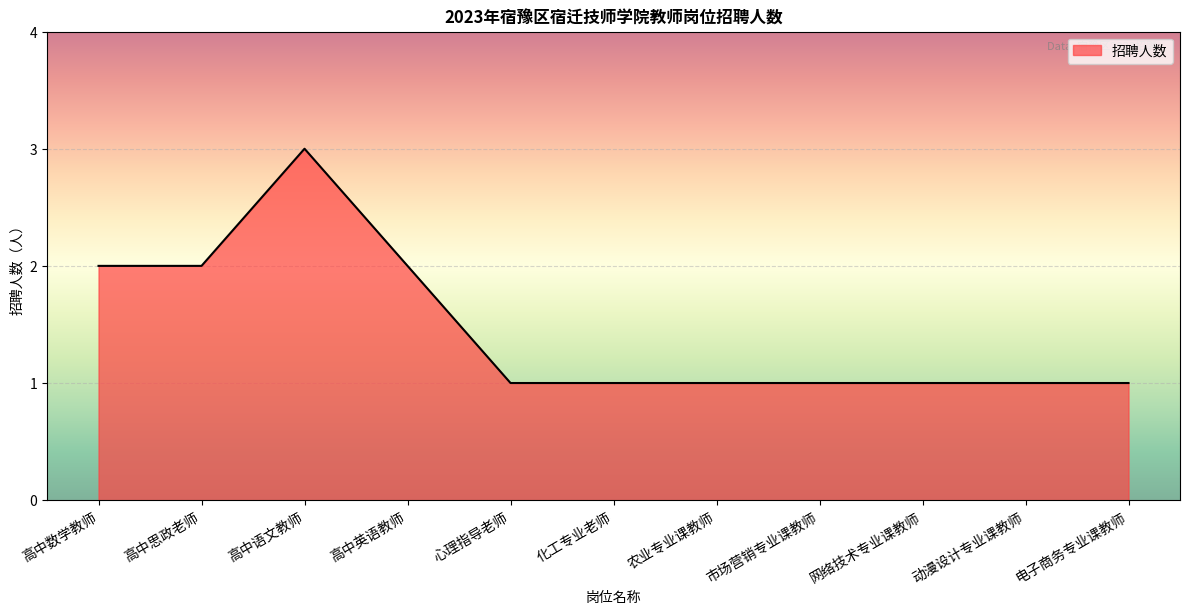

What is the maximum value shown in the chart?

3